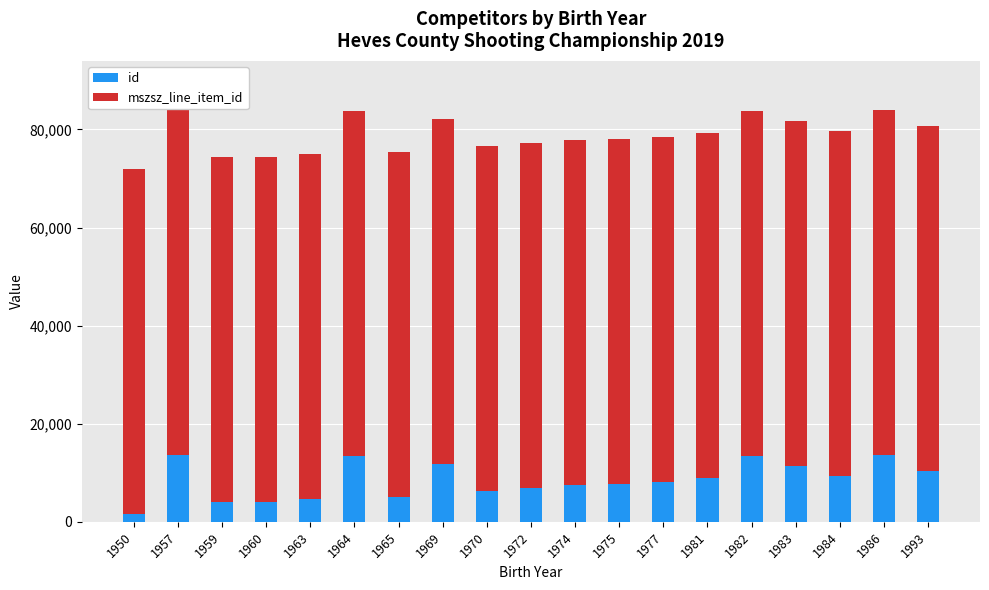

Does the chart contain stacked bars?

Yes